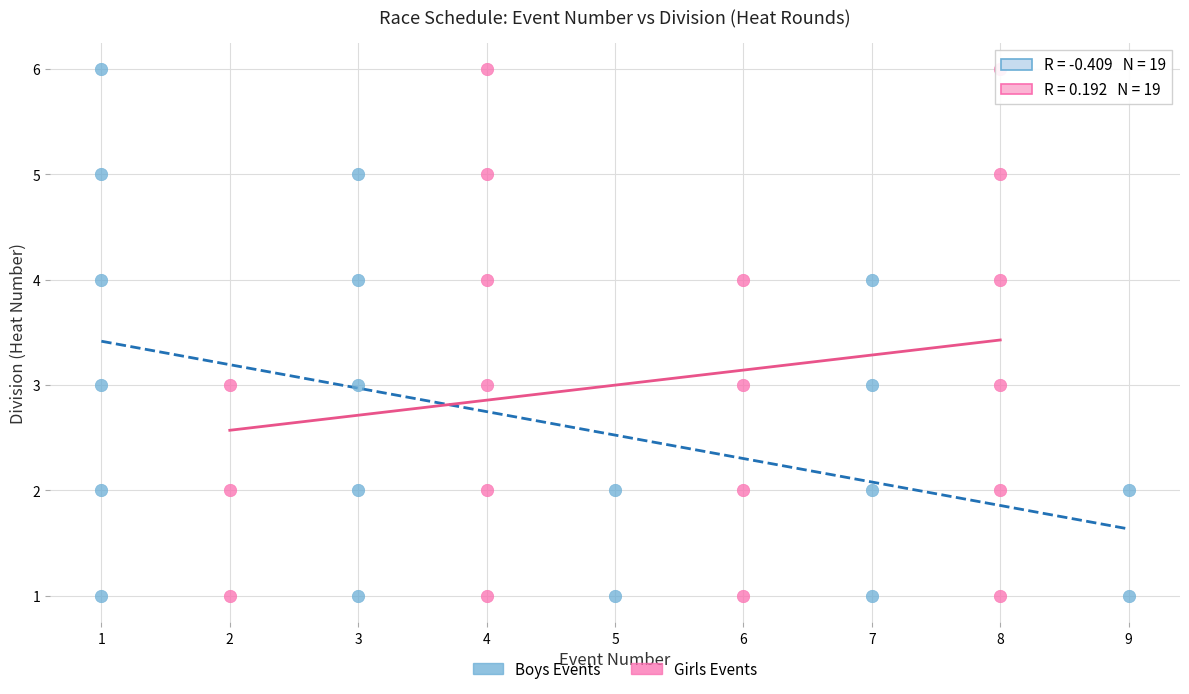

What are all the series names shown in the legend?

Boys Events, Girls Events